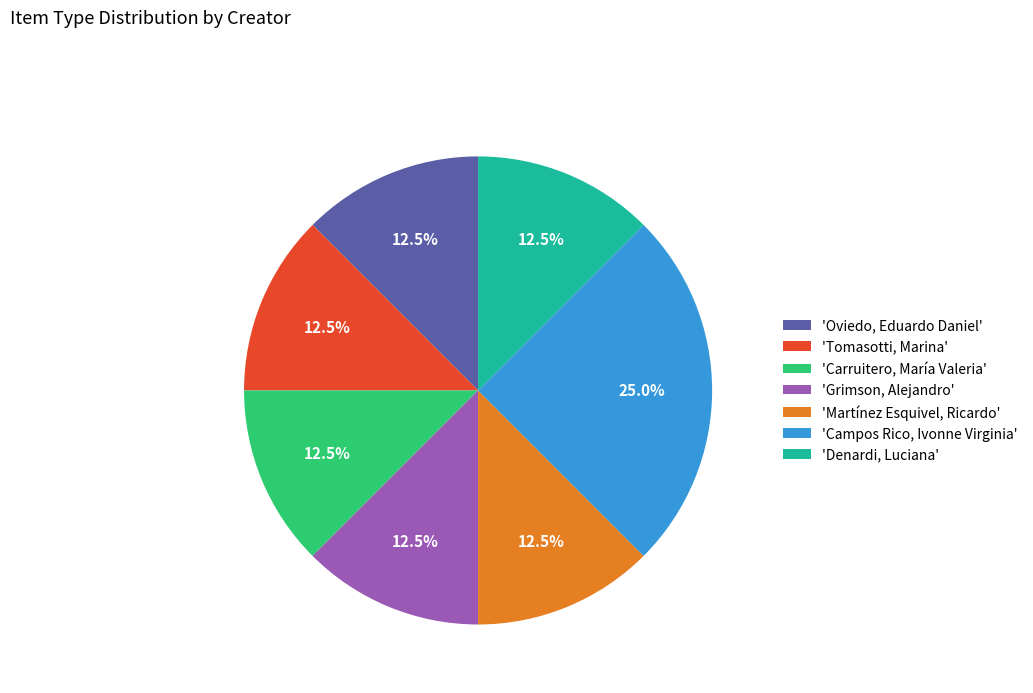

What is the largest slice in the pie chart?

'Campos Rico, Ivonne Virginia'